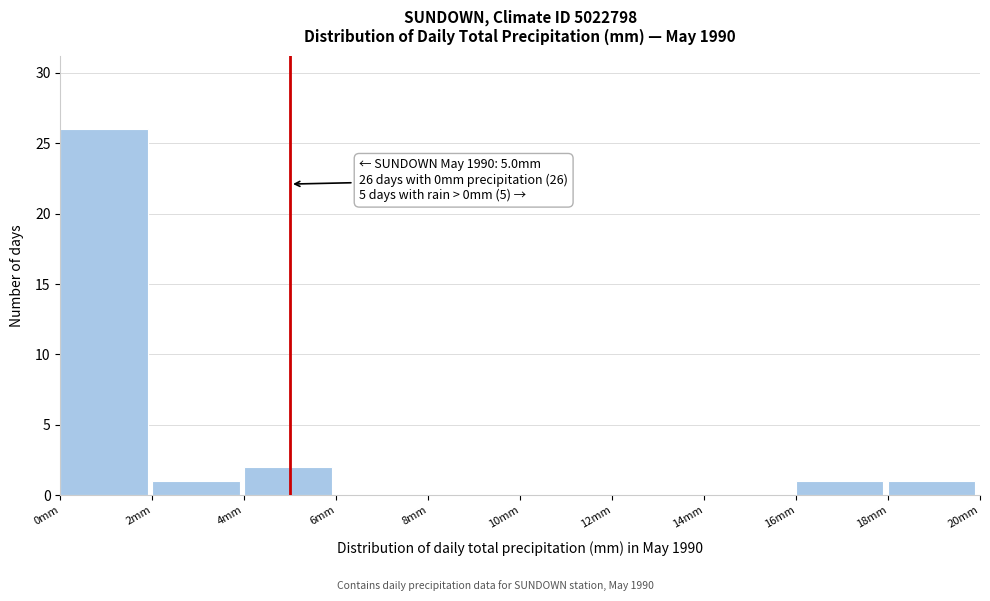

Over which range of the x-axis is the bar tallest?

0 to 2